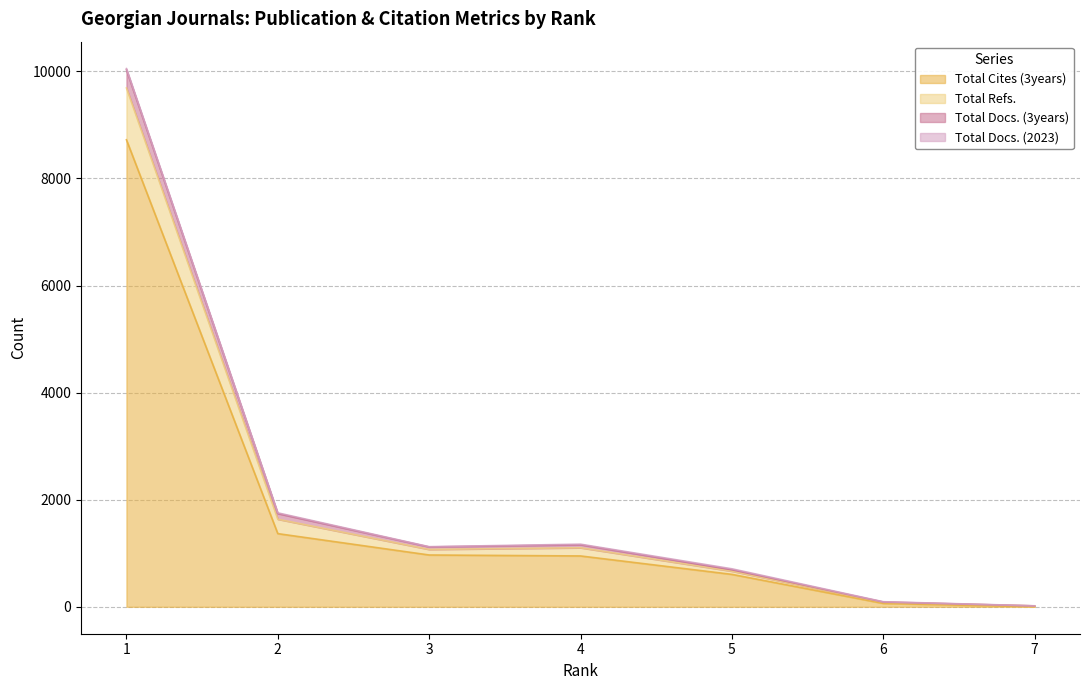

In Total Docs. (3years), how many points are higher than both neighbors (excluding endpoints)?

1